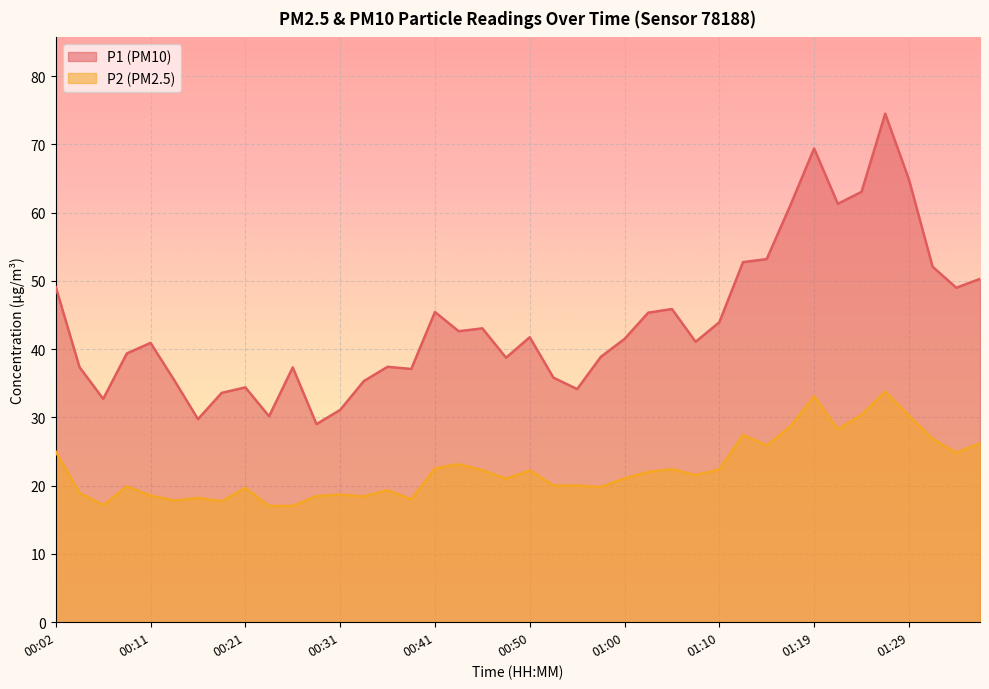

Is it true that P2 equals 20.0 at 00:53?

True